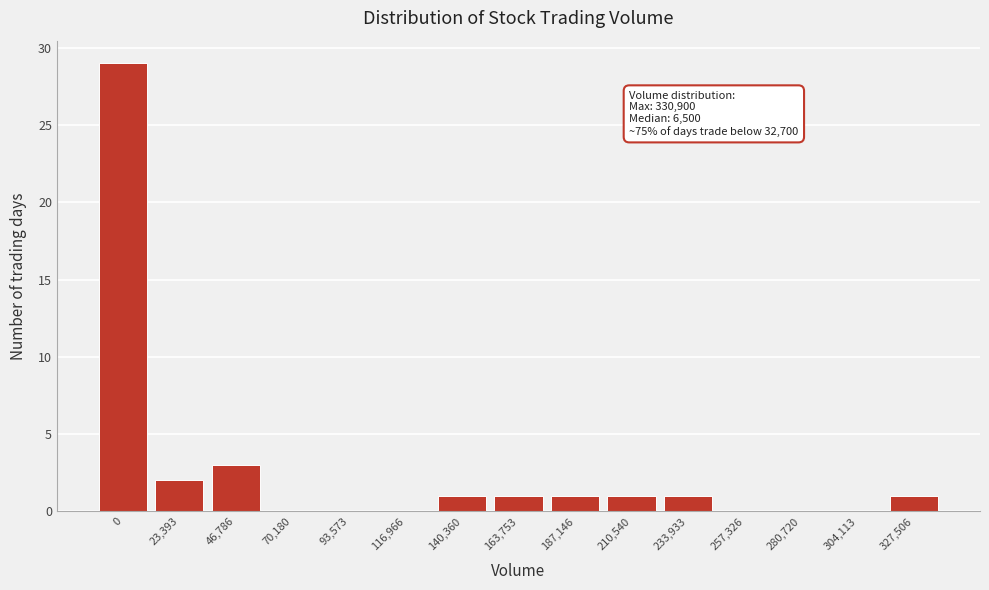

Reading left to right, transcribe all the data shown in this chart.

0=29	23,393=2	46,786=3	70,180=0	93,573=0	116,966=0	140,360=1	163,753=1	187,146=1	210,540=1	233,933=1	257,326=0	280,720=0	304,113=0	327,506=1